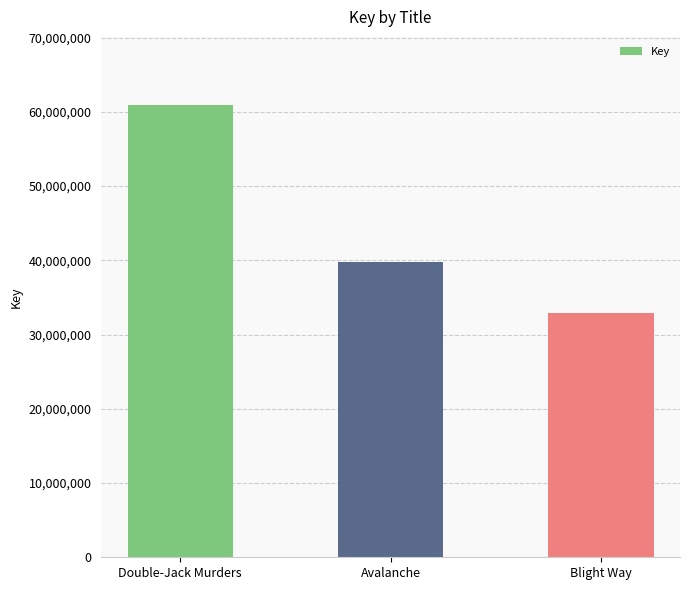

What is the minimum value shown in the chart?

32908536